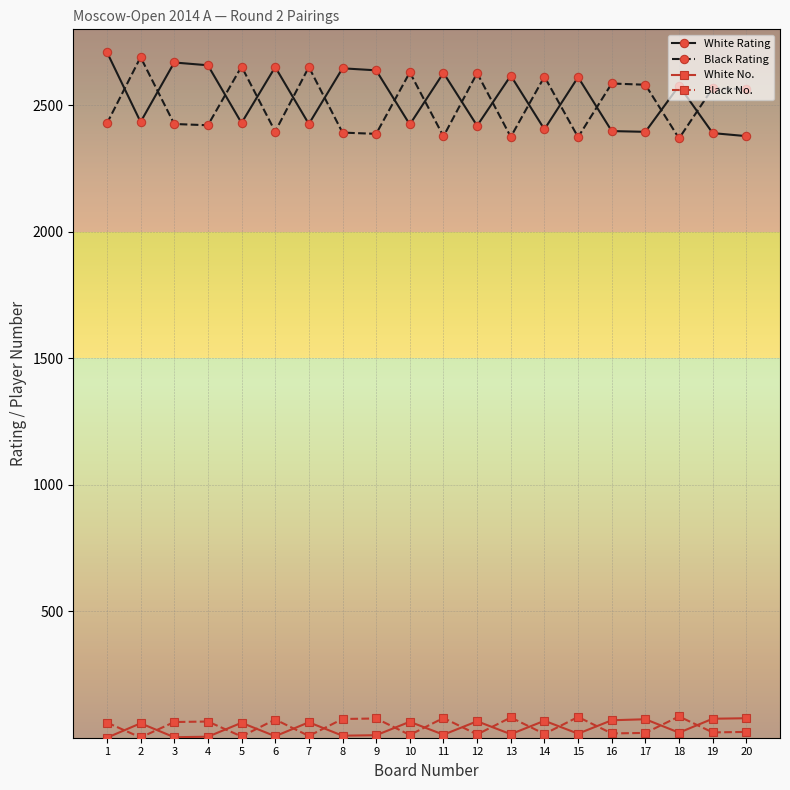

True or false: Black Rating and White No. intersect in this chart.

False